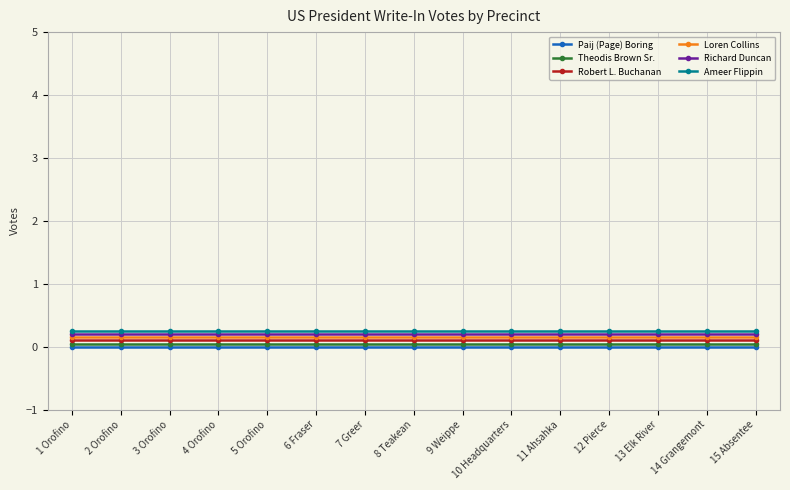

What is the label of the 9th point from the right?

7 Greer